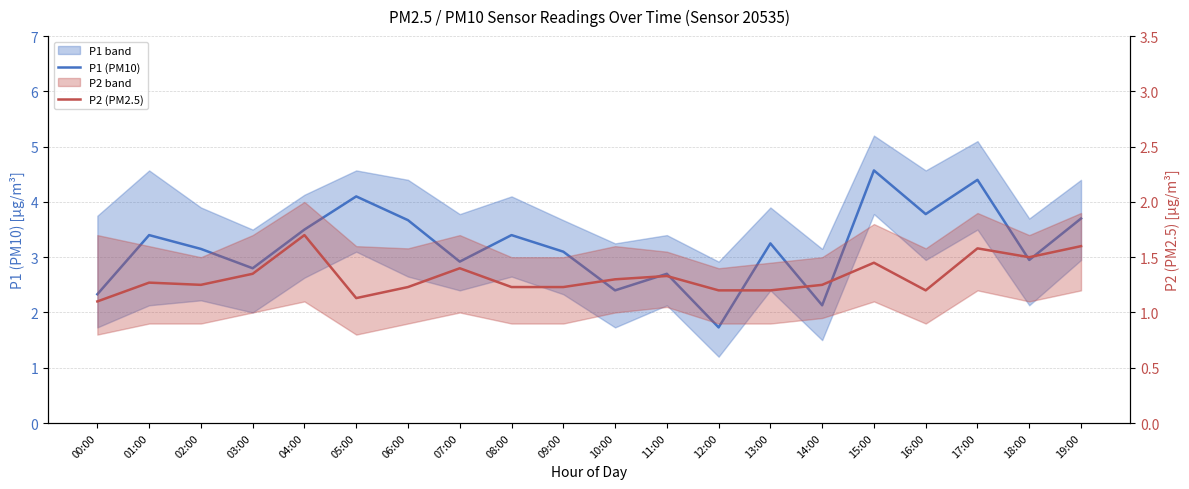

Which category has the lowest value across all series?

00:00